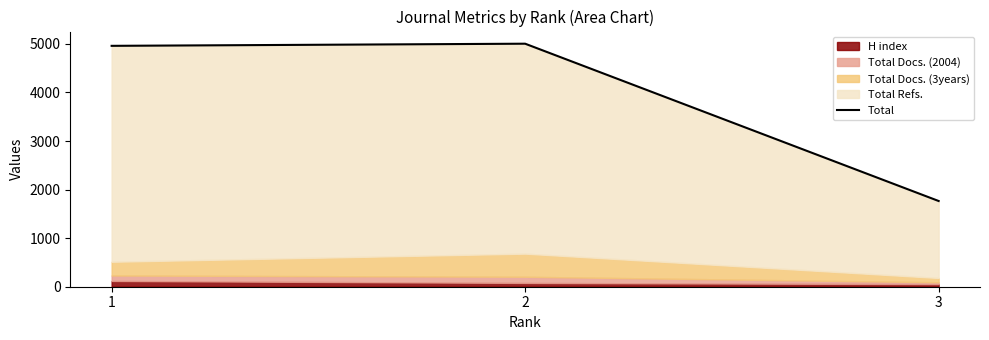

What is the difference between the maximum and minimum values?

3239